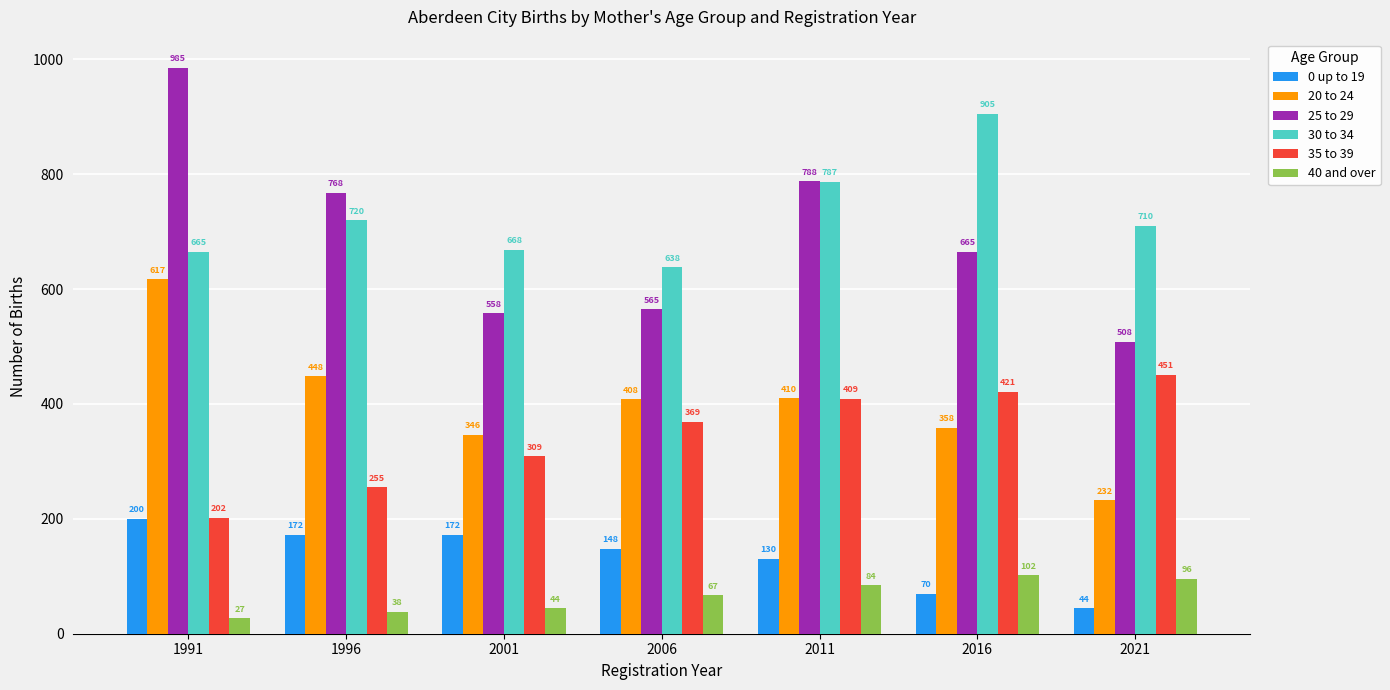

Between 1991 and 2016, which series saw the biggest shift?

25 to 29